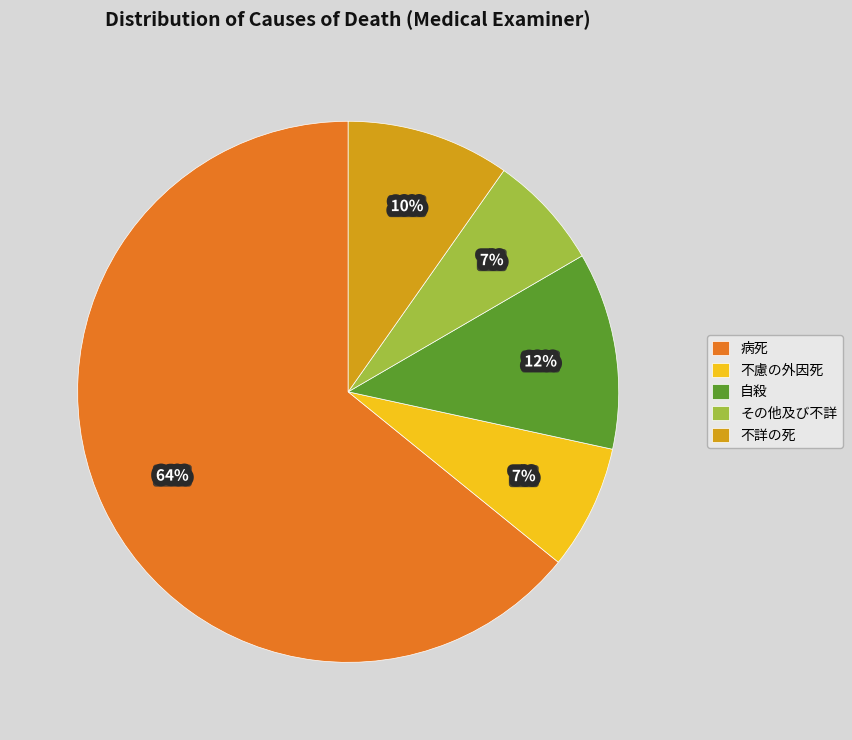

True or false: 病死 accounts for 64% of the total.

True